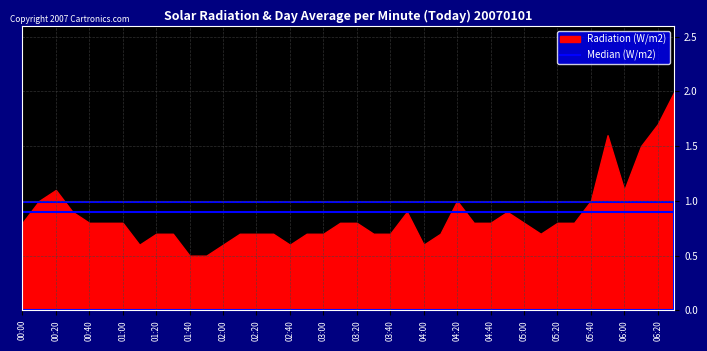

Is the value of Radiation (W/m2) at 2007/12/27 00:50 greater than the value of Median (W/m2) at 2007/12/27 03:20?

No